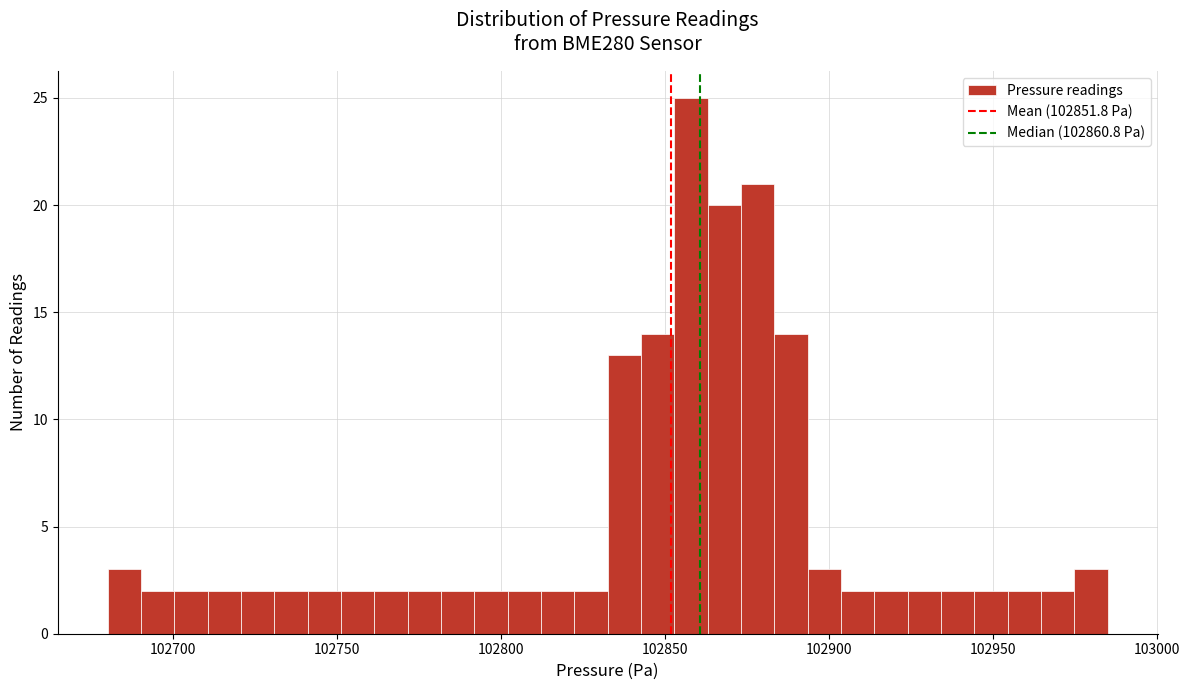

Read against the x-axis, roughly where is the centre of the tallest bar?

102860